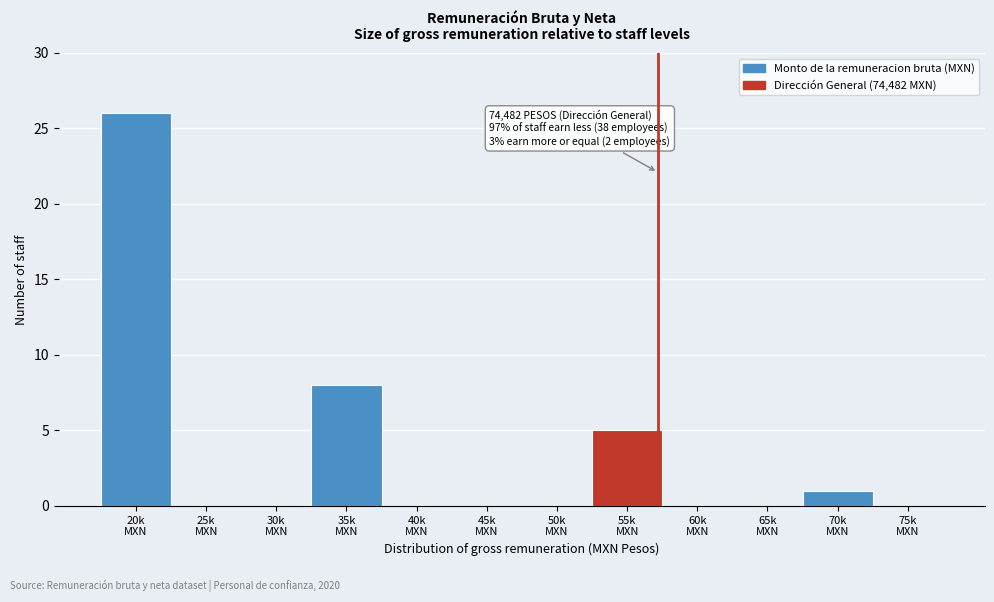

What is the greatest value displayed?

26